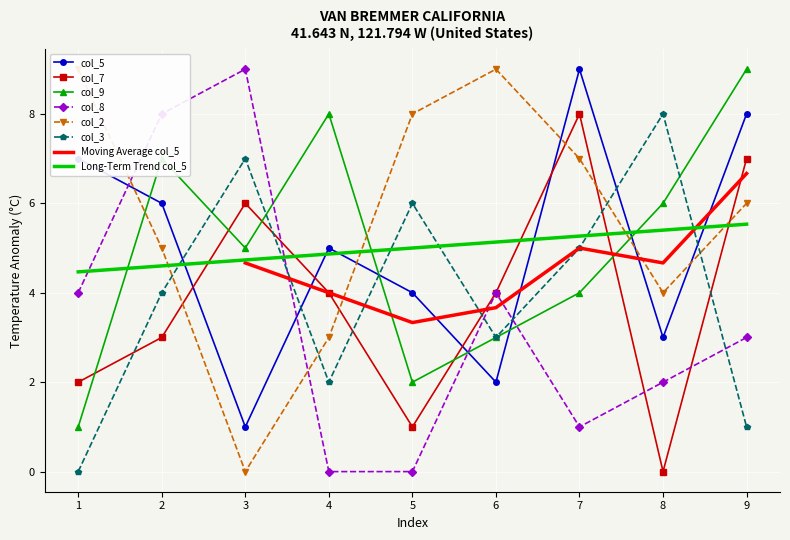

At which label does col_3 reach its peak?

8